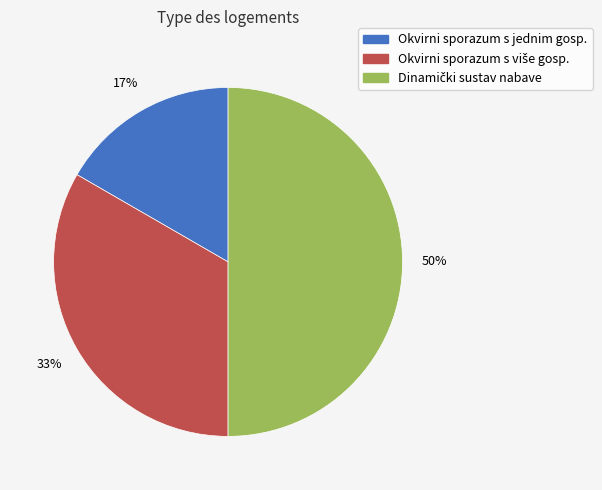

Does Okvirni sporazum s jednim gosp. represent more than half of the total?

No